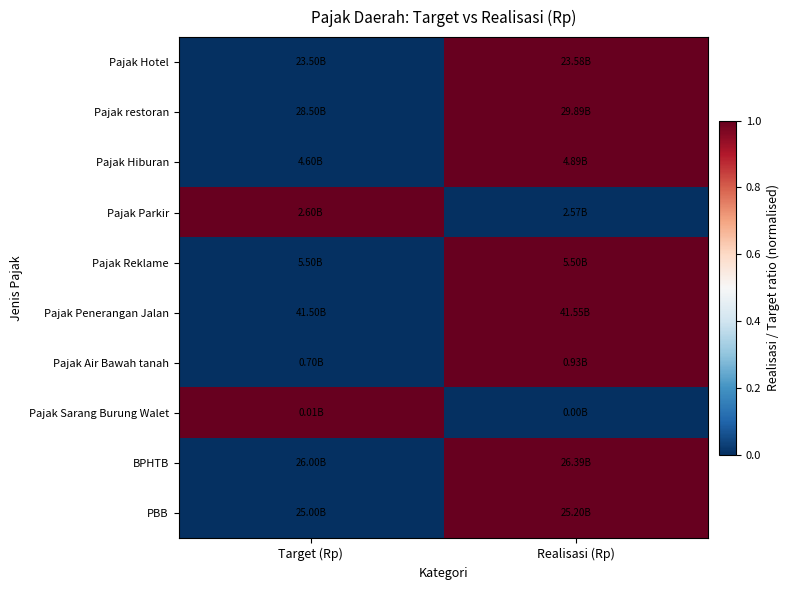

Which label corresponds to the largest value in the chart?

Realisasi (Rp)